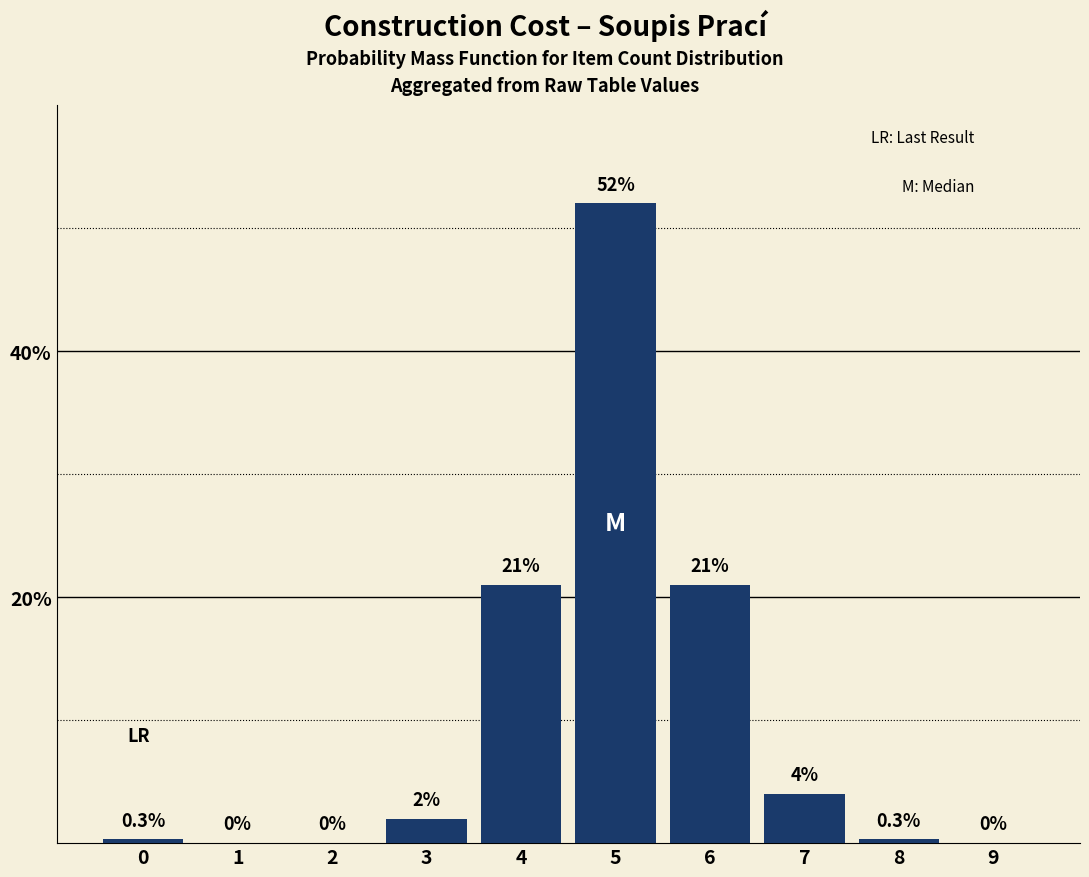

Reading right to left, what are all the values shown in this chart?

9=0.0	8=0.3	7=4.0	6=21.0	5=52.0	4=21.0	3=2.0	2=0.0	1=0.0	0=0.3